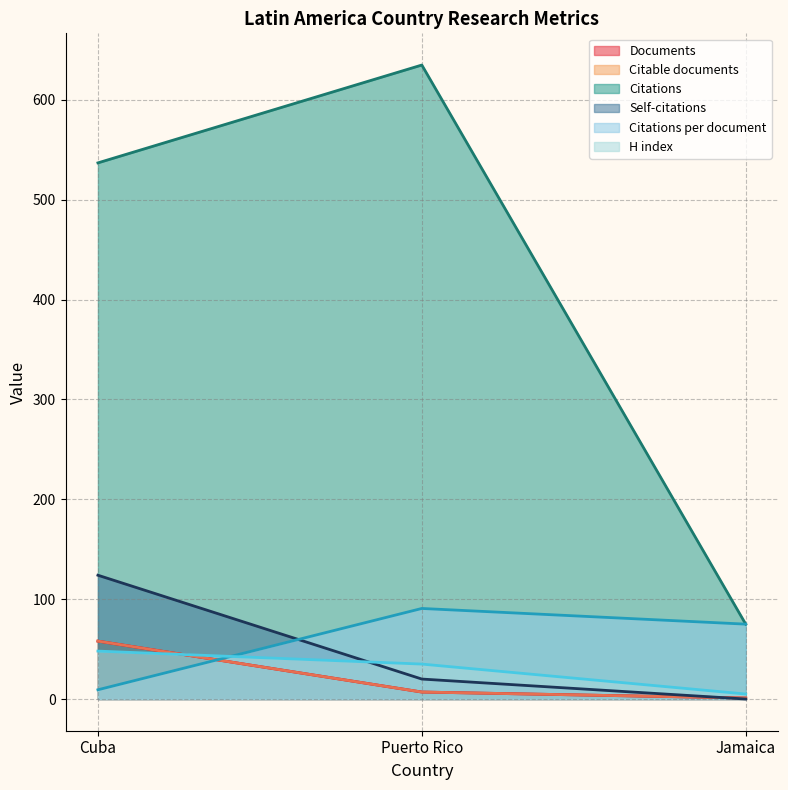

Count the Citable documents values in the range 1 to 58.

3